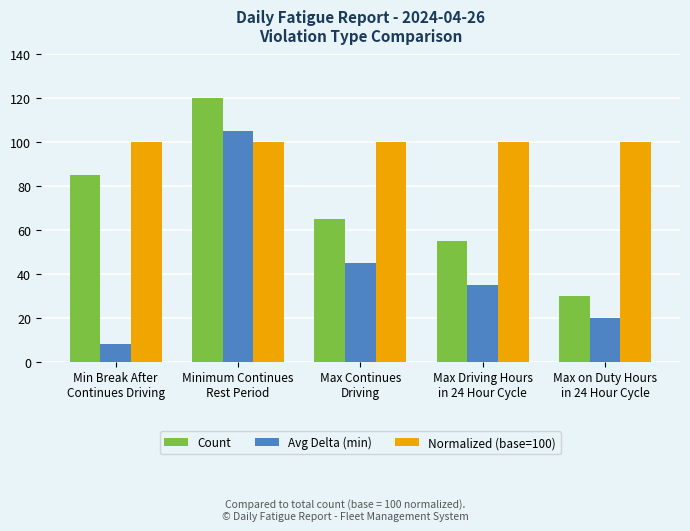

Rank the series by their average value, from lowest to highest.

Avg Delta (min), Count, Normalized (base=100)